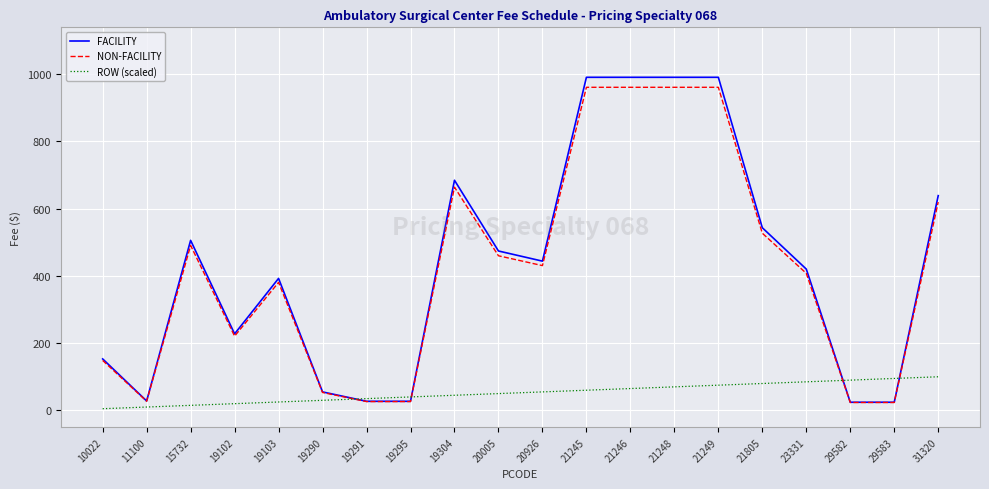

What is the highest value of the NON-FACILITY series?

961.1